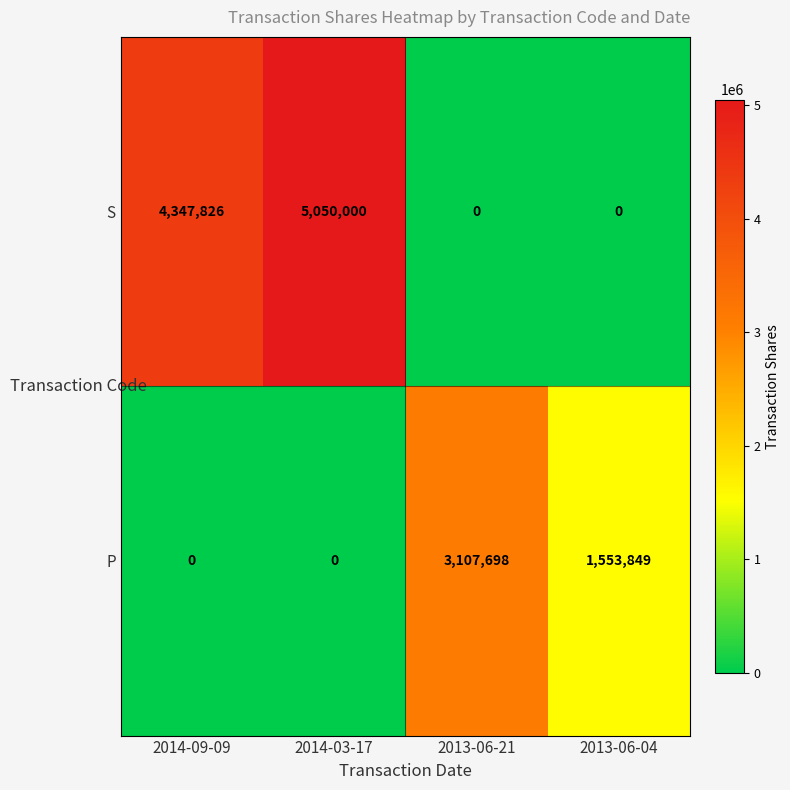

Reading right to left, list all the values displayed in this chart.

S: 2013-06-04=0	2013-06-21=0	2014-03-17=5050000	2014-09-09=4347826
P: 2013-06-04=1553849	2013-06-21=3107698	2014-03-17=0	2014-09-09=0